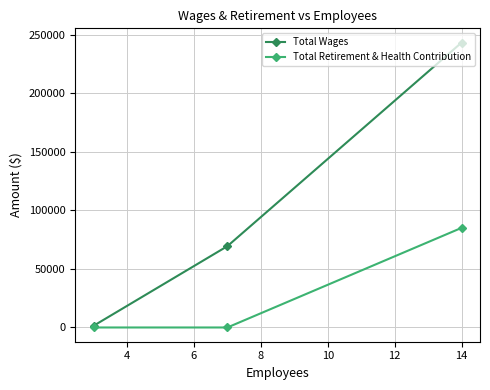

Which series has the largest range (max minus min)?

Total Wages